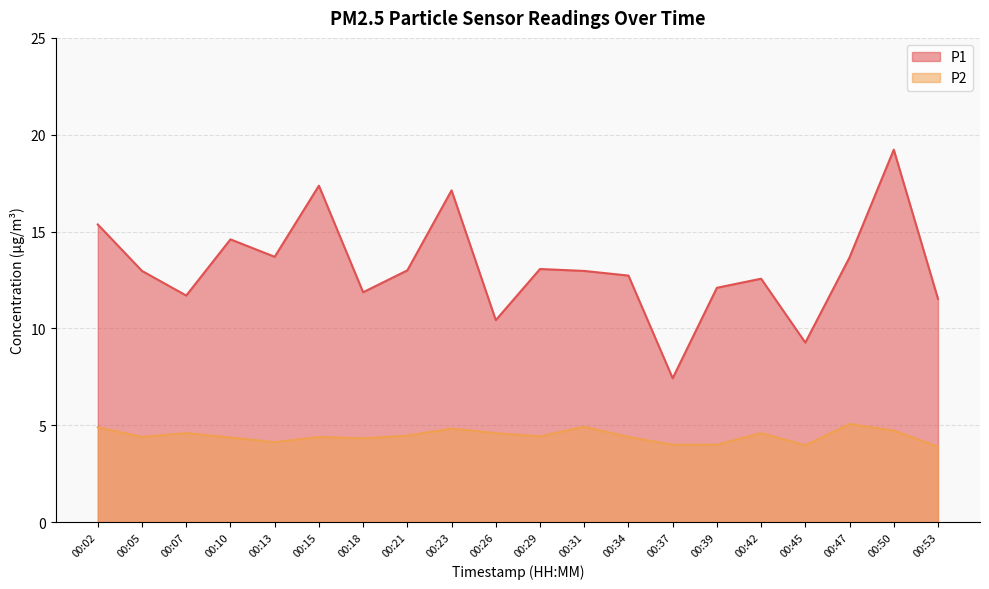

Count the number of categories in the chart.

20